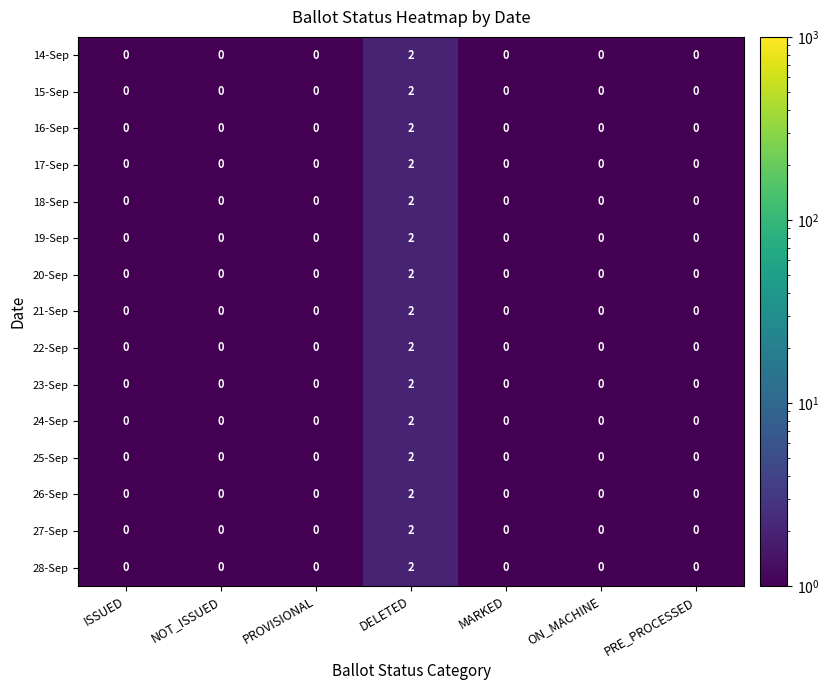

True or false: 28-Sep has a value of 1 at DELETED.

False